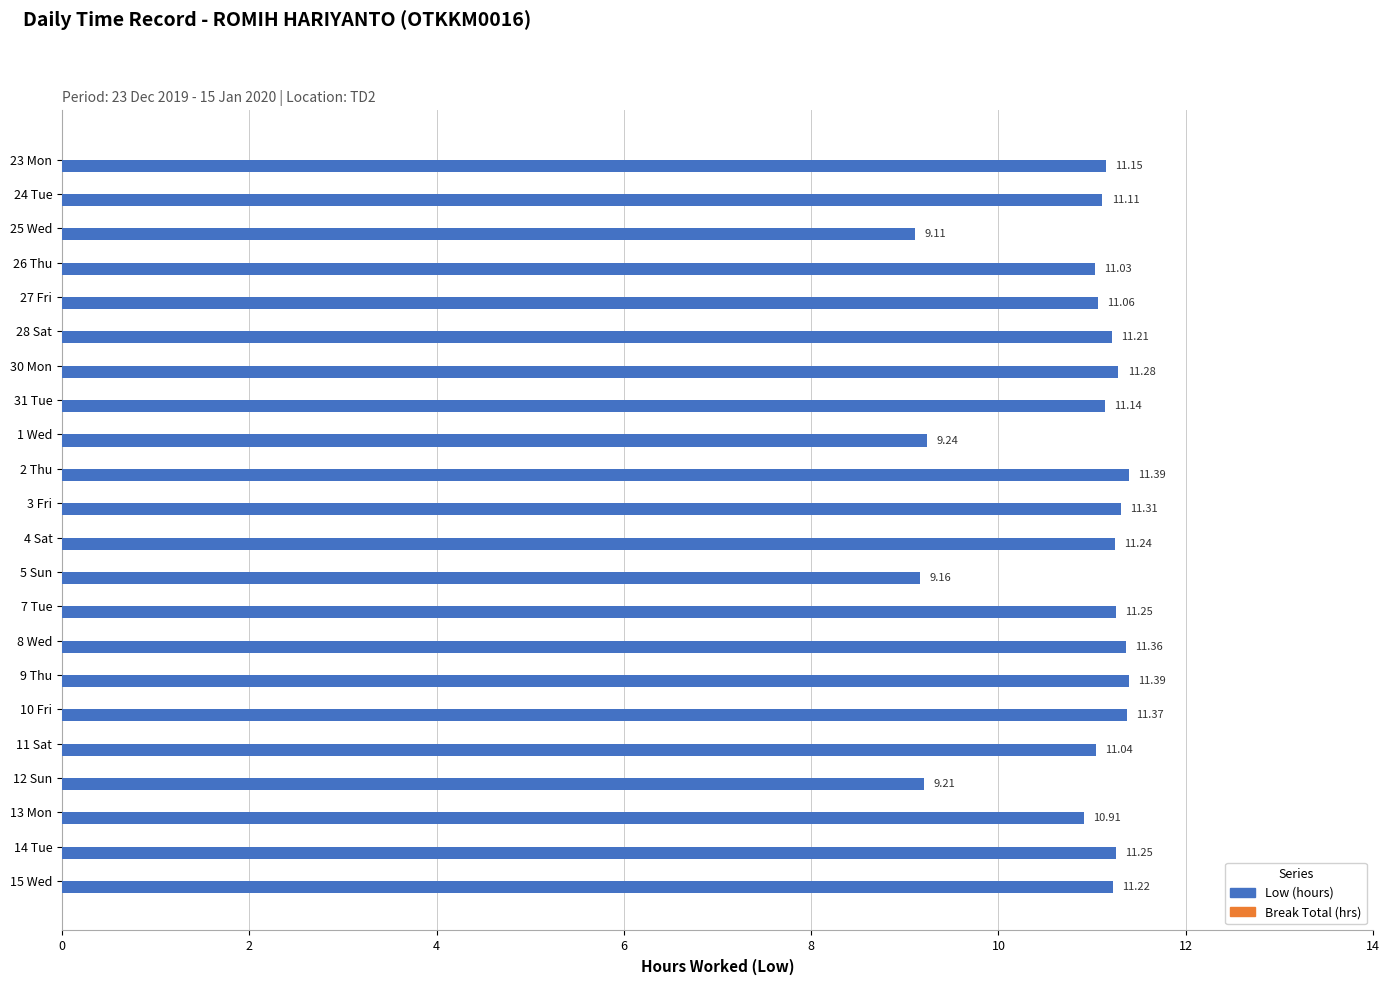

What is the change in value from 3 Fri to 13 Mon?

-0.4